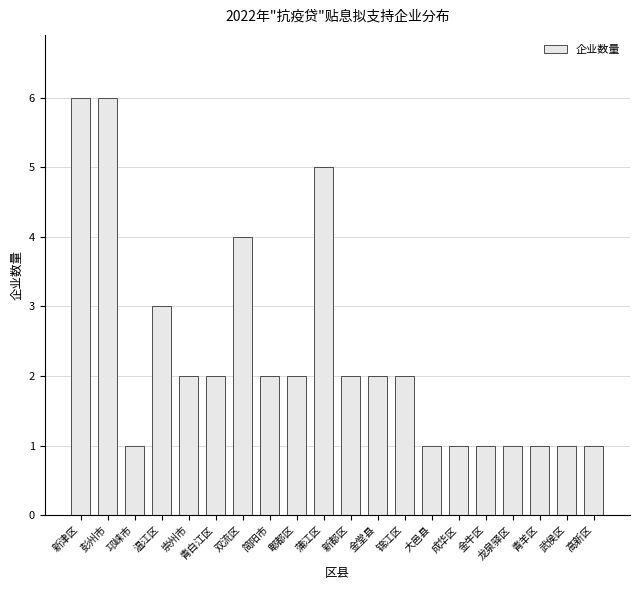

What is the sum of the values at 锦江区 and 新都区?

4